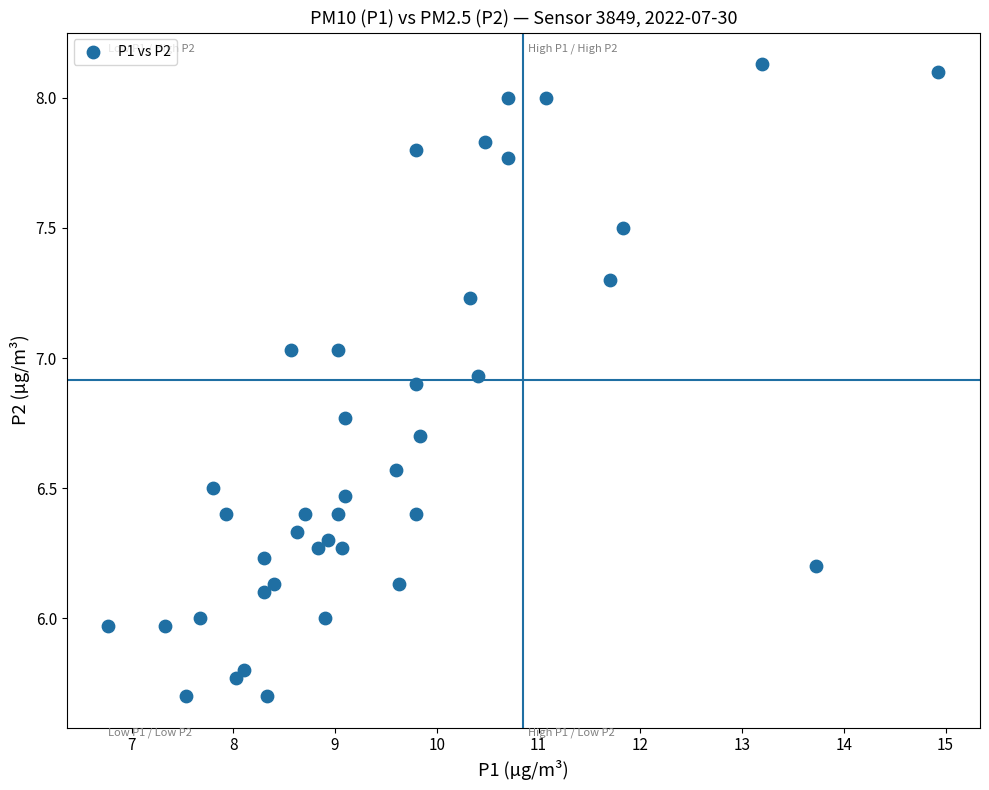

What is the range of Y values (max minus min)?

2.4